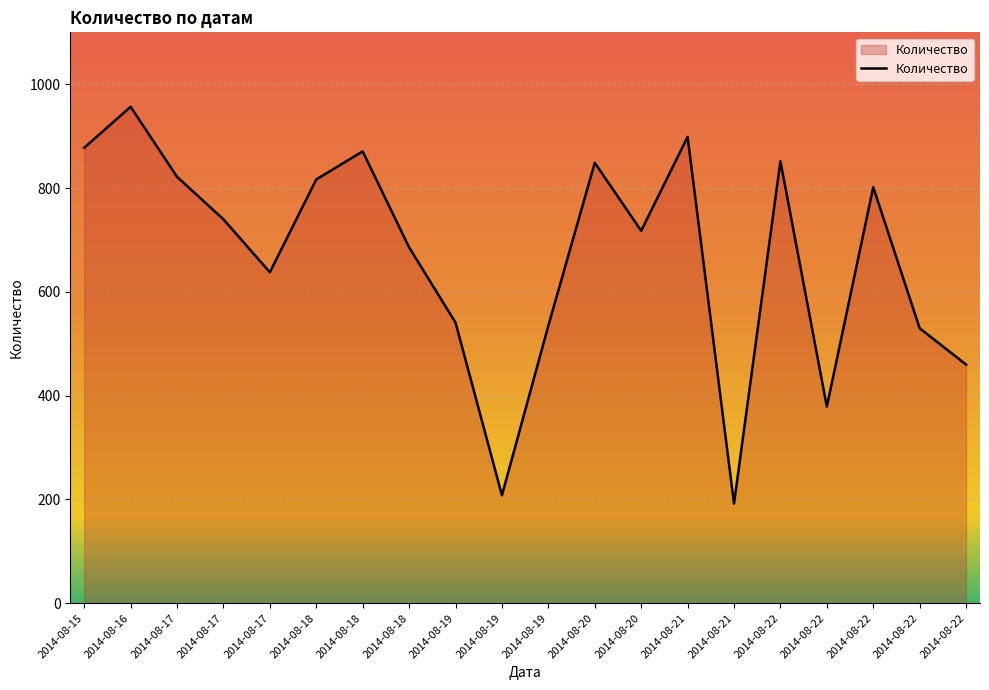

List the labels in order of value, smallest first.

2014-08-21, 2014-08-19, 2014-08-22, 2014-08-22, 2014-08-22, 2014-08-19, 2014-08-19, 2014-08-17, 2014-08-18, 2014-08-20, 2014-08-17, 2014-08-22, 2014-08-18, 2014-08-17, 2014-08-20, 2014-08-22, 2014-08-18, 2014-08-15, 2014-08-21, 2014-08-16